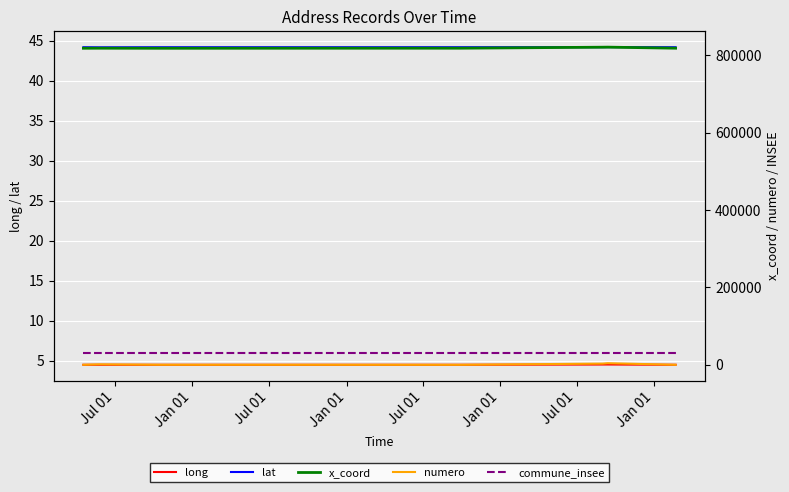

True or false: long and lat cross at least once.

False